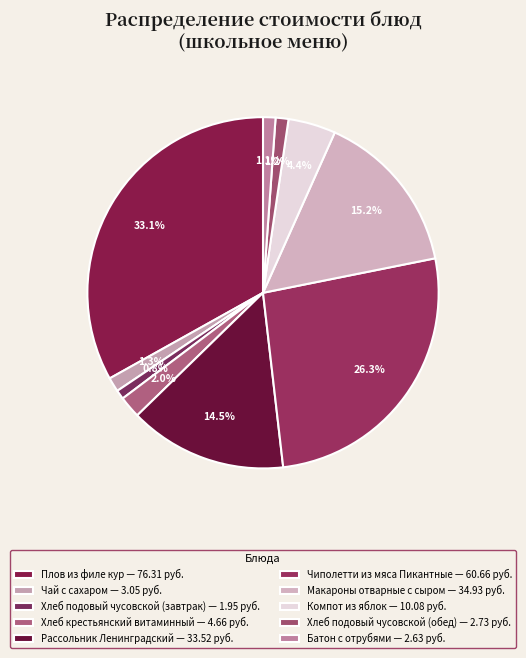

How many segments does this pie chart have?

10